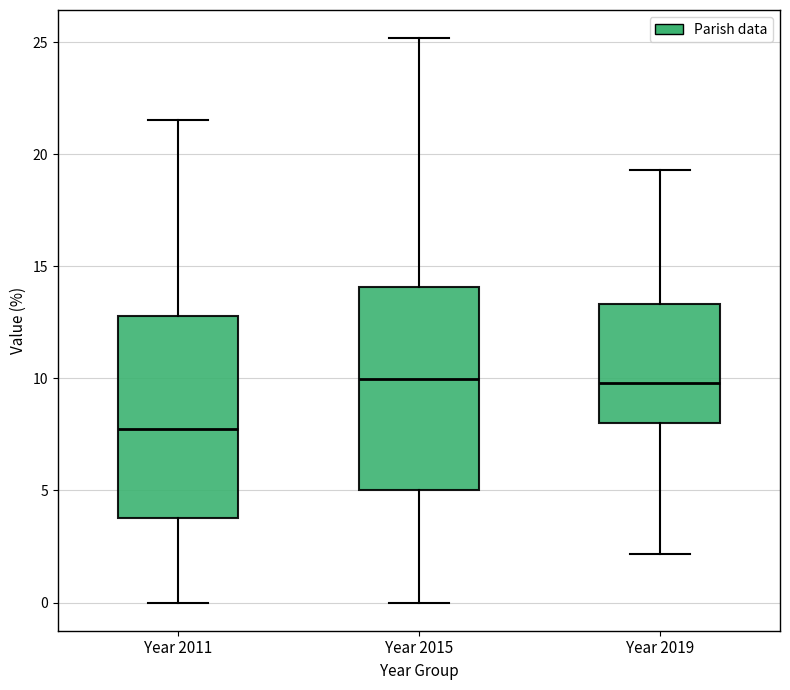

Reading left to right, read every box against the y-axis: the position of its median line, the range the box covers, and the ends of its whiskers. The values are not printed on the chart, so give them approximately, as read against the axis.

Year 2011: median 8.0, box 4.0 to 13.0, whiskers 0.0 to 21.5
Year 2015: median 10.0, box 5.0 to 14.0, whiskers 0.0 to 25.0
Year 2019: median 10.0, box 8.0 to 13.5, whiskers 2.0 to 19.5